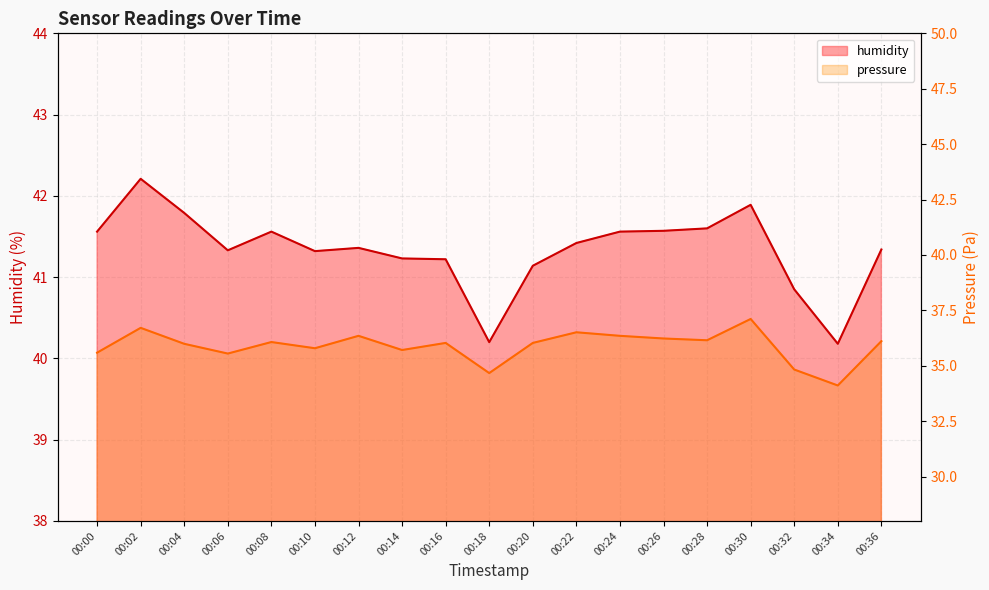

What is the value of the humidity point at the 7th from the left?

41.4